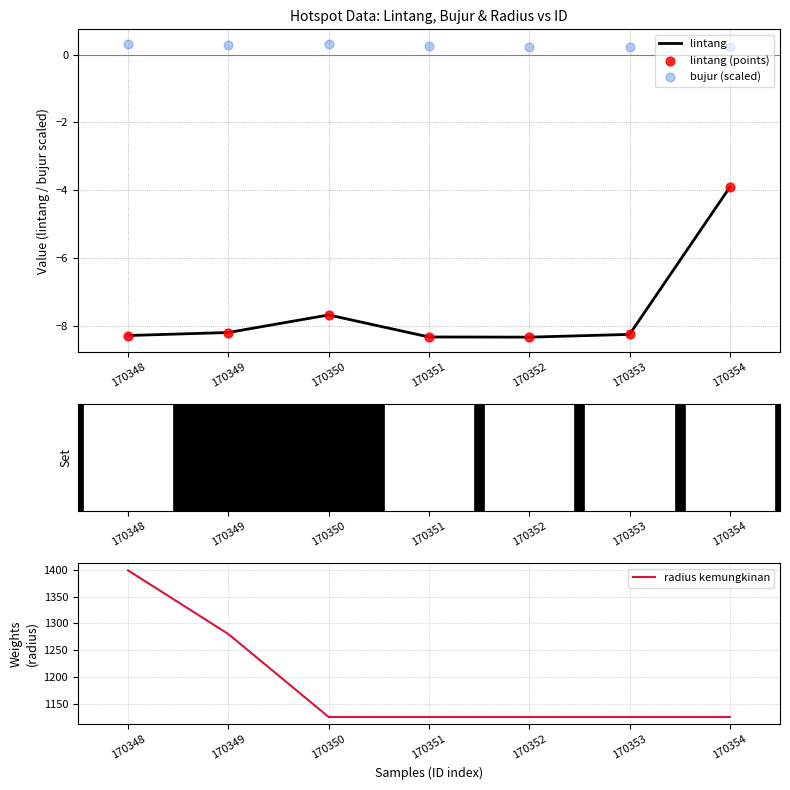

Which series reaches the maximum Y coordinate?

radius kemungkinan